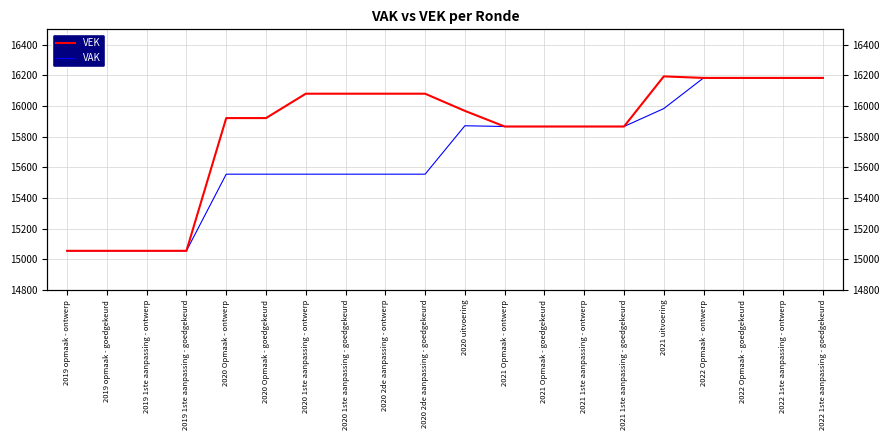

True or false: VAK and VEK intersect in this chart.

False